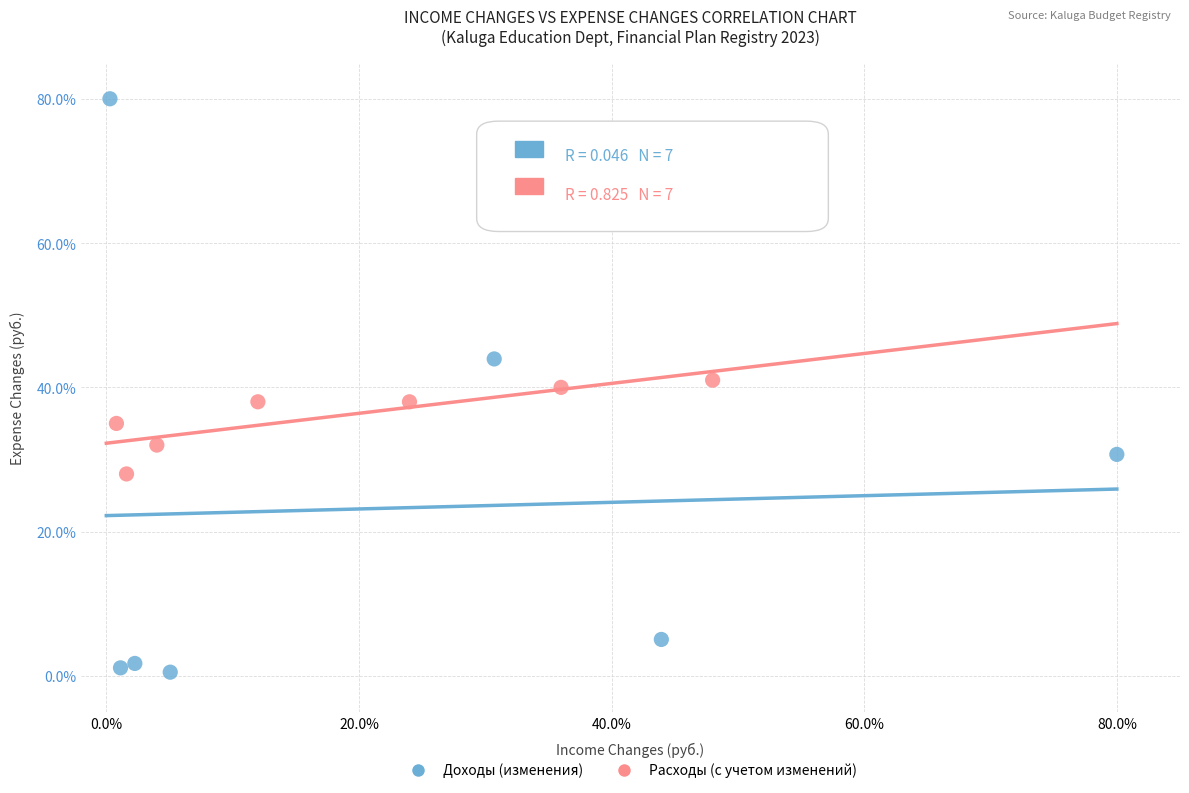

Which series reaches the minimum Y coordinate?

Доходы (изменения)